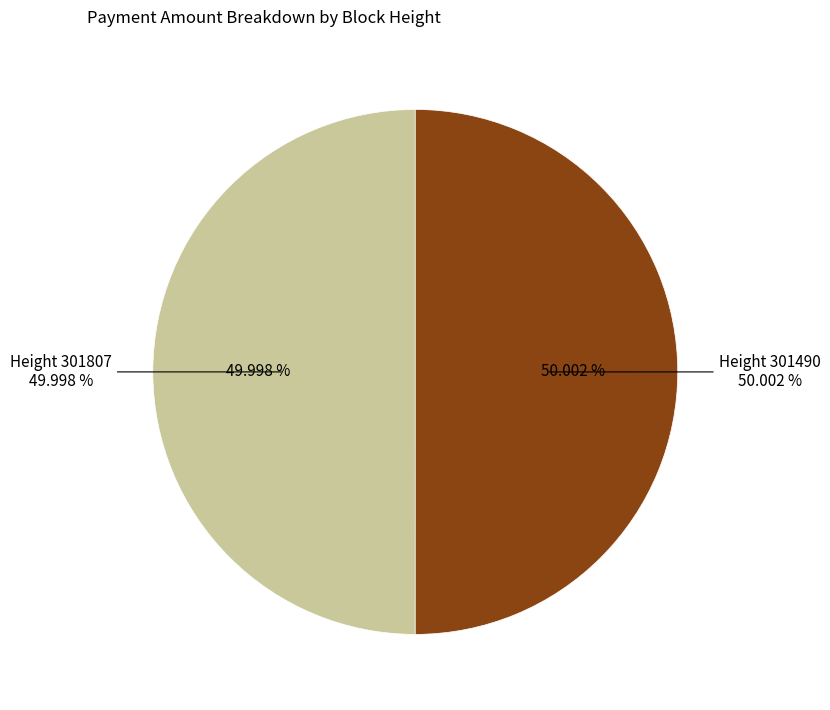

How many segments does this pie chart have?

2